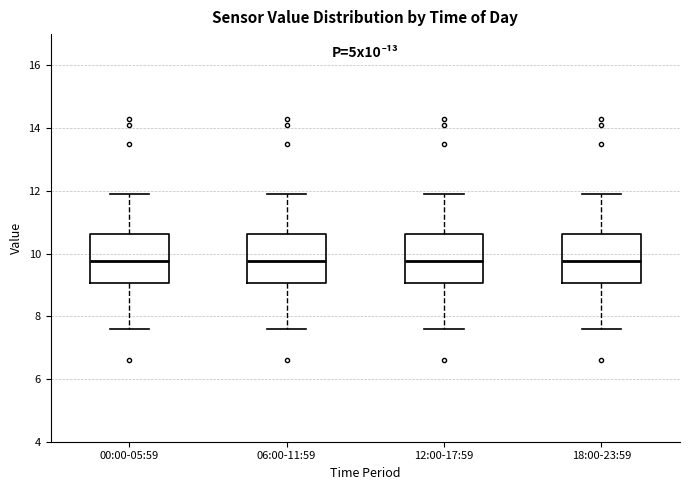

Reading left to right, read every box against the y-axis: the position of its median line, the range the box covers, and the ends of its whiskers. The values are not printed on the chart, so give them approximately, as read against the axis.

00:00-05:59: median 9.8, box 9.0 to 10.6, whiskers 7.6 to 12.0
06:00-11:59: median 9.8, box 9.0 to 10.6, whiskers 7.6 to 12.0
12:00-17:59: median 9.8, box 9.0 to 10.6, whiskers 7.6 to 12.0
18:00-23:59: median 9.8, box 9.0 to 10.6, whiskers 7.6 to 12.0